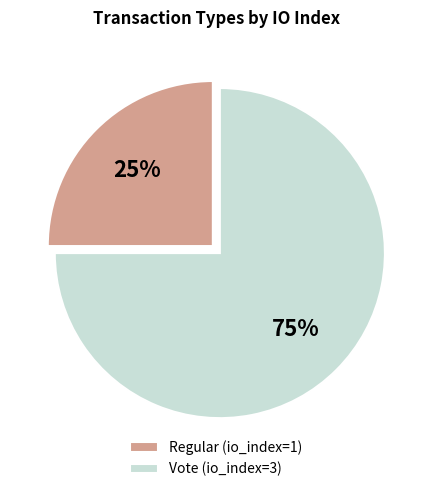

Which slice is the smallest?

Regular (io_index=1)